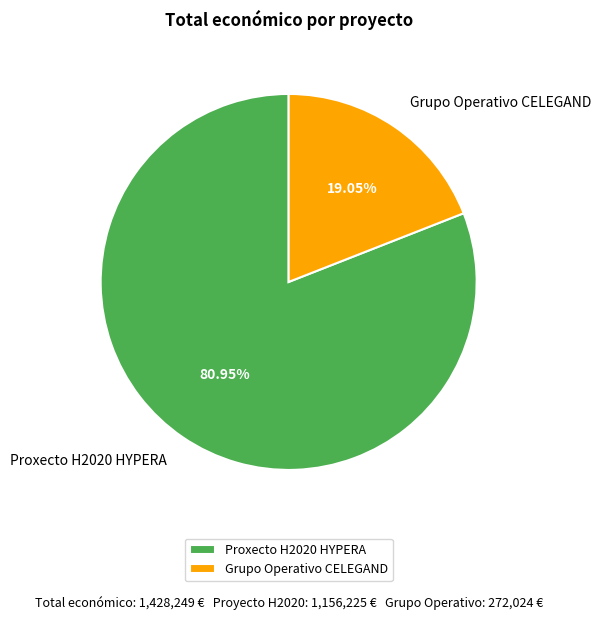

To the nearest percent, what percentage of the pie is Proxecto H2020 HYPERA?

81%